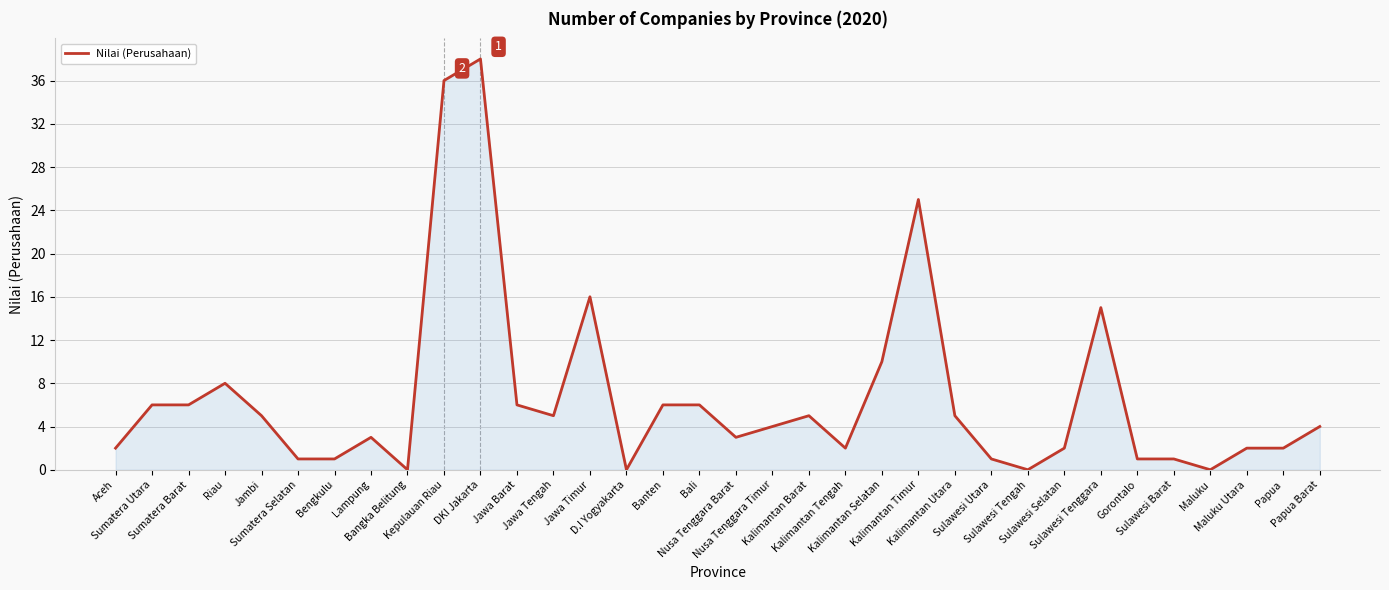

What is the maximum value shown in the chart?

38